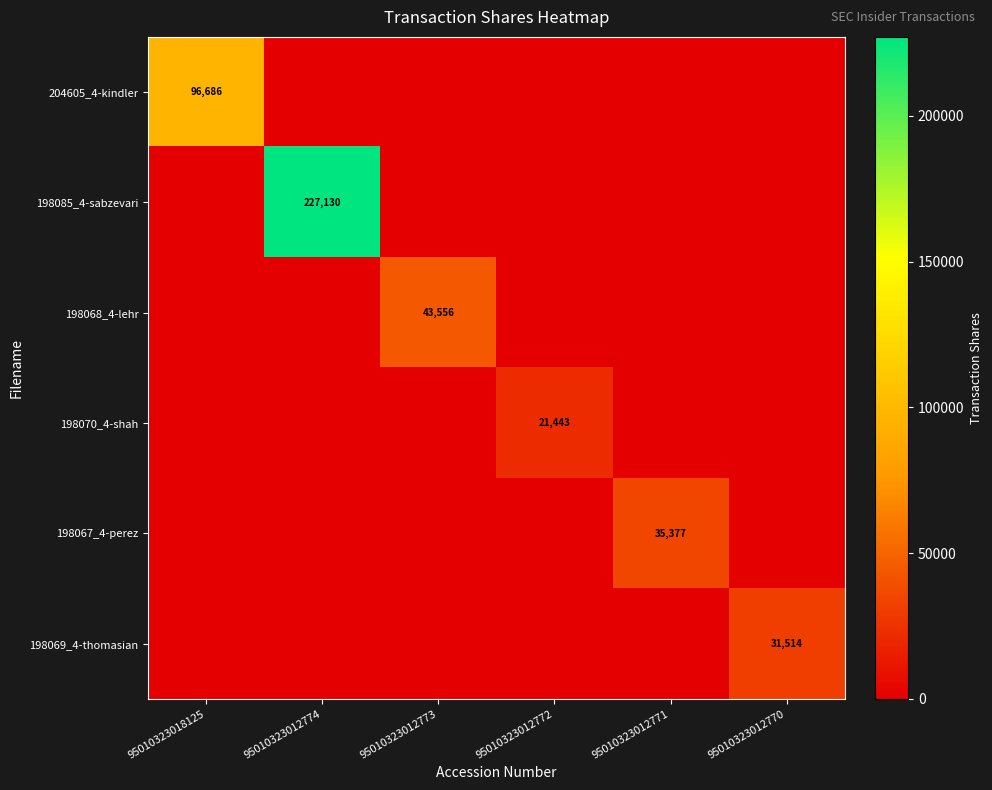

What is the total value across all series at 95010323018125?

96686